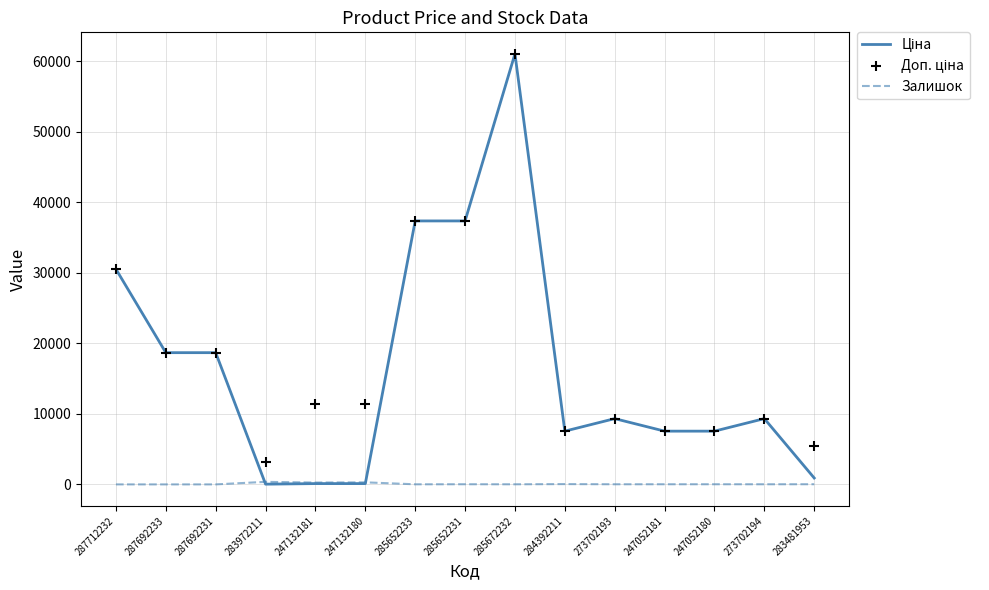

Which series has the largest total across all categories?

Доп. ціна